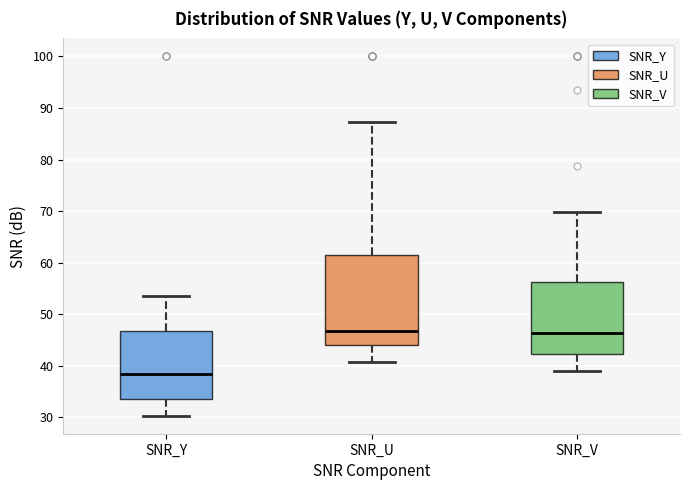

Reading left to right, transcribe this box plot: for each box, give where its median line is, the range the box spans, and where its two whiskers end, as read against the y-axis. The values are not printed on the chart, so give them approximately, as read against the axis.

SNR_Y: median 38, box 33 to 47, whiskers 30 to 54
SNR_U: median 47, box 44 to 61, whiskers 41 to 87
SNR_V: median 46, box 42 to 56, whiskers 39 to 70